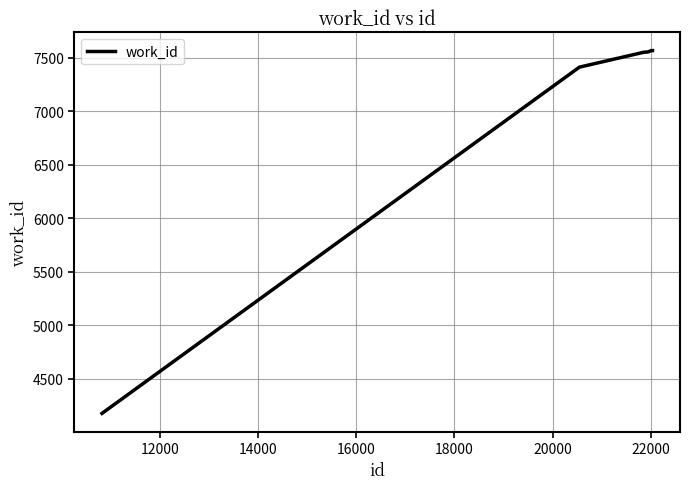

What is the greatest value displayed?

7565